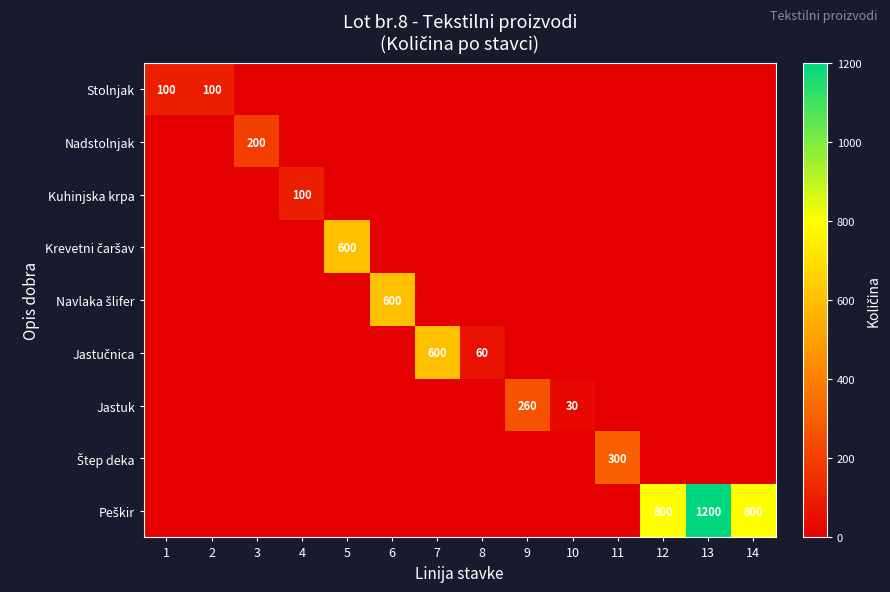

The value of Jastuk at 4 is 0. True or false?

True